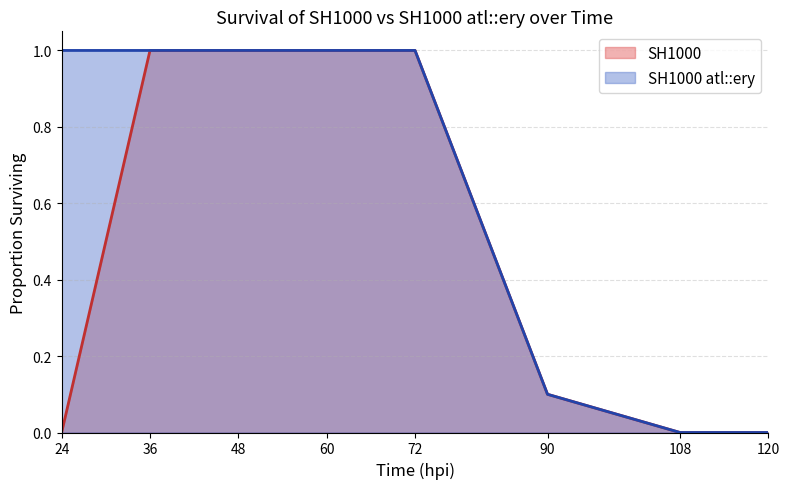

What is the maximum value for SH1000 atl::ery?

1.0